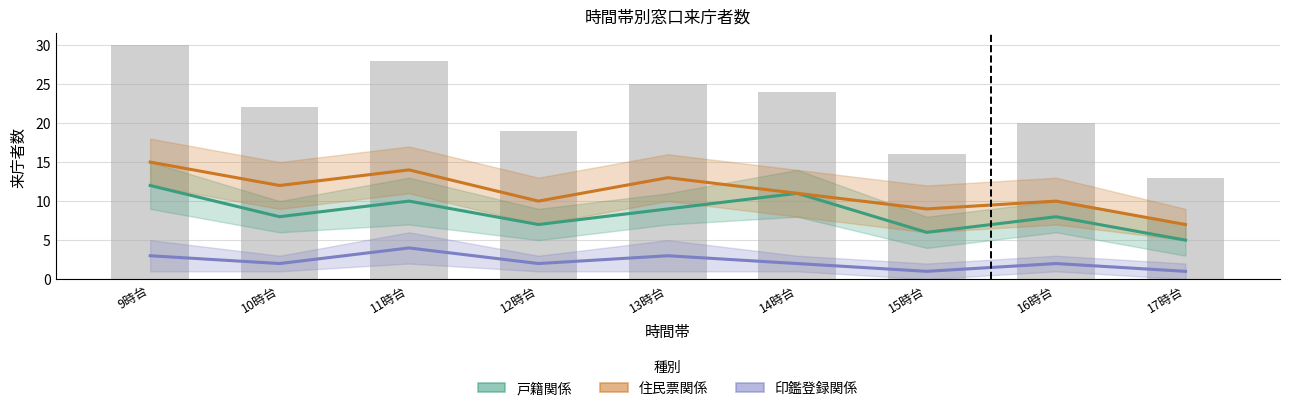

What is the difference between the maximum and minimum values in the 戸籍関係 series?

7